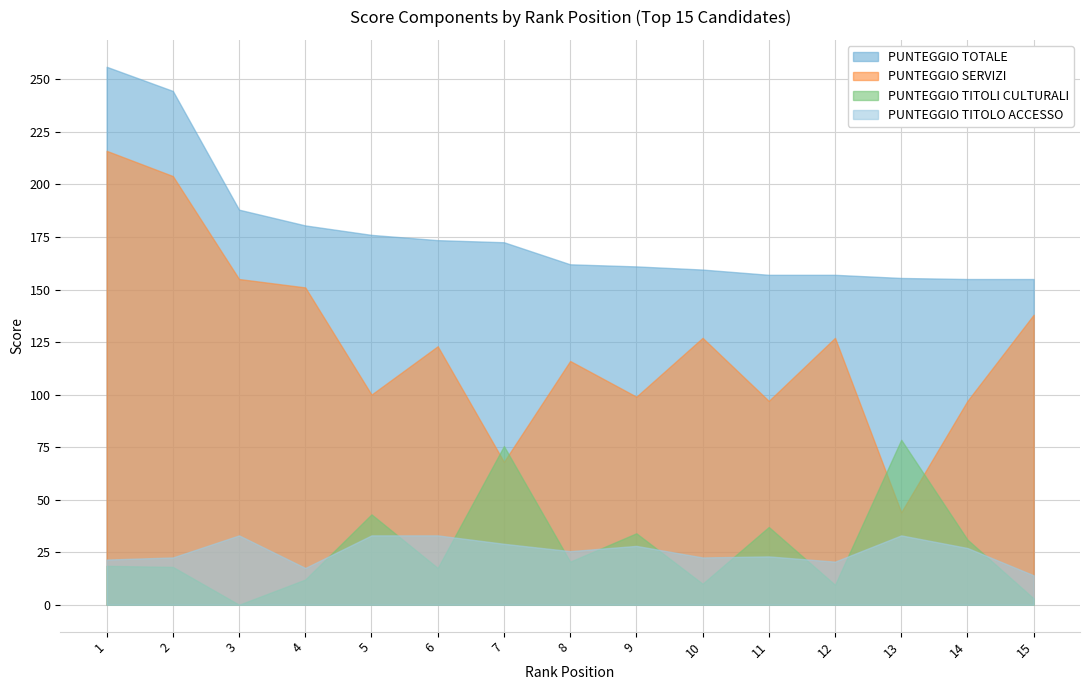

Rank the series by their maximum value, from highest to lowest.

PUNTEGGIO TOTALE, PUNTEGGIO SERVIZI, PUNTEGGIO TITOLI CULTURALI, PUNTEGGIO TITOLO ACCESSO